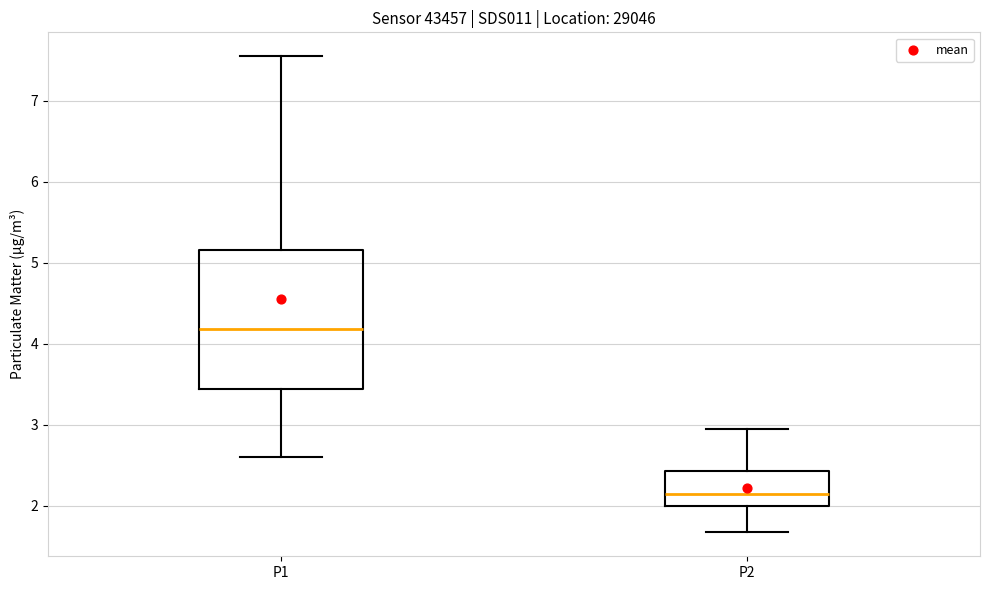

Reading left to right, read every box against the y-axis: the position of its median line, the range the box covers, and the ends of its whiskers. The values are not printed on the chart, so give them approximately, as read against the axis.

P1: median 4.2, box 3.4 to 5.2, whiskers 2.6 to 7.6
P2: median 2.2, box 2.0 to 2.4, whiskers 1.7 to 3.0